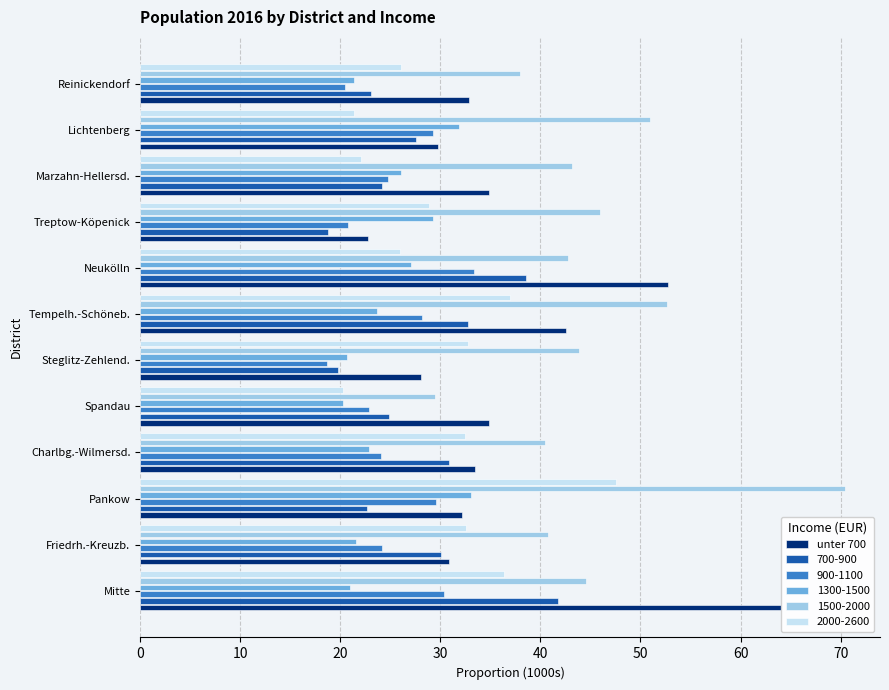

What is the greatest value displayed?

70.4